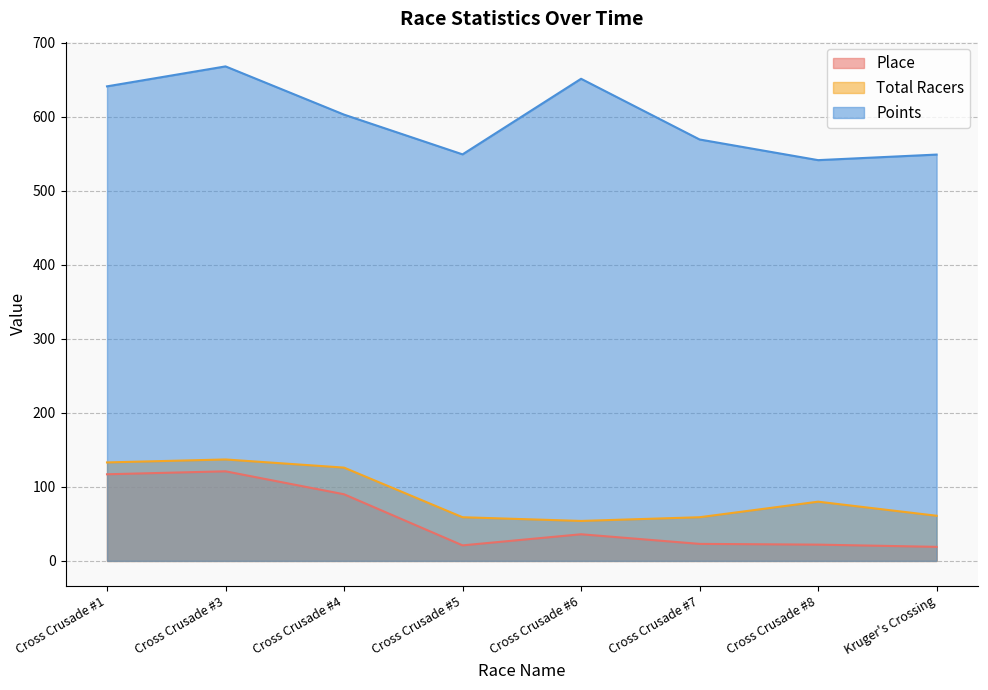

Reading left to right, transcribe all the data shown in this chart.

Place: 117.0	121.0	90.0	21.0	36.0	23.0	22.0	19.0
Total Racers: 133.0	137.0	126.0	59.0	54.0	59.0	80.0	61.0
Points: 640.8	667.7	602.6	549.0	651.0	569.1	541.2	548.7